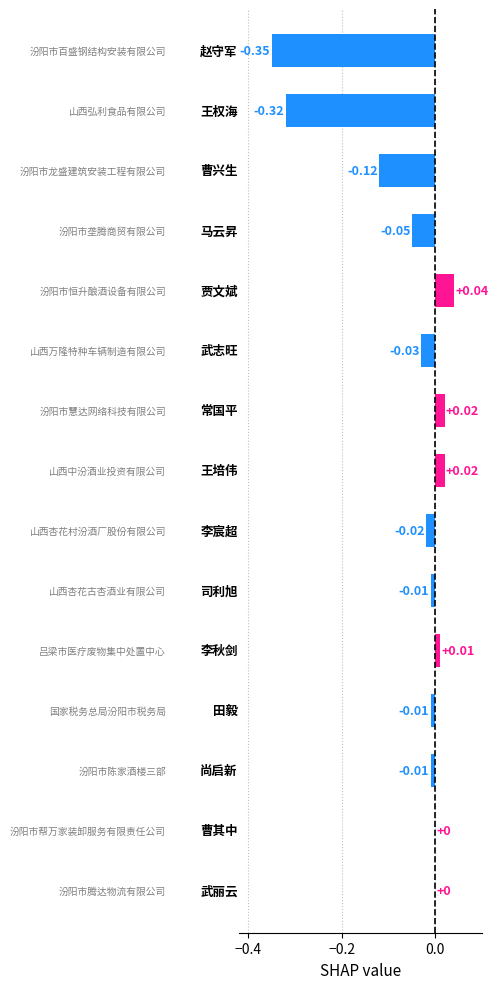

What is the sum of all values?

-0.8